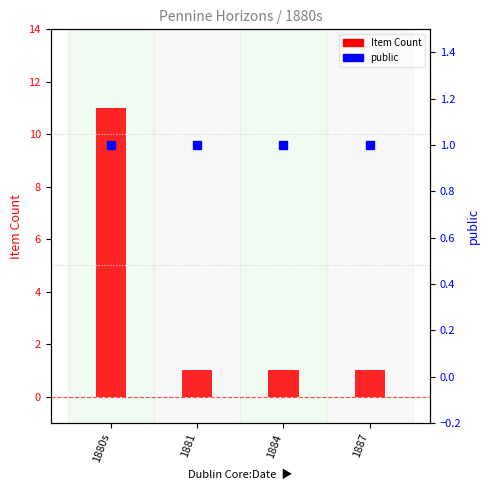

What is the sum of the public values at 1881 and 1887?

2